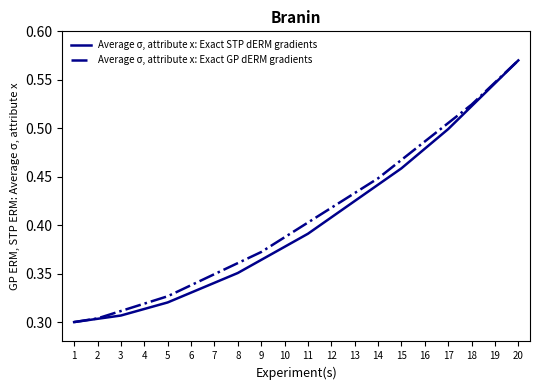

List the series in order of their overall mean, lowest first.

Average σ, attribute x: Exact STP dERM gradients, Average σ, attribute x: Exact GP dERM gradients